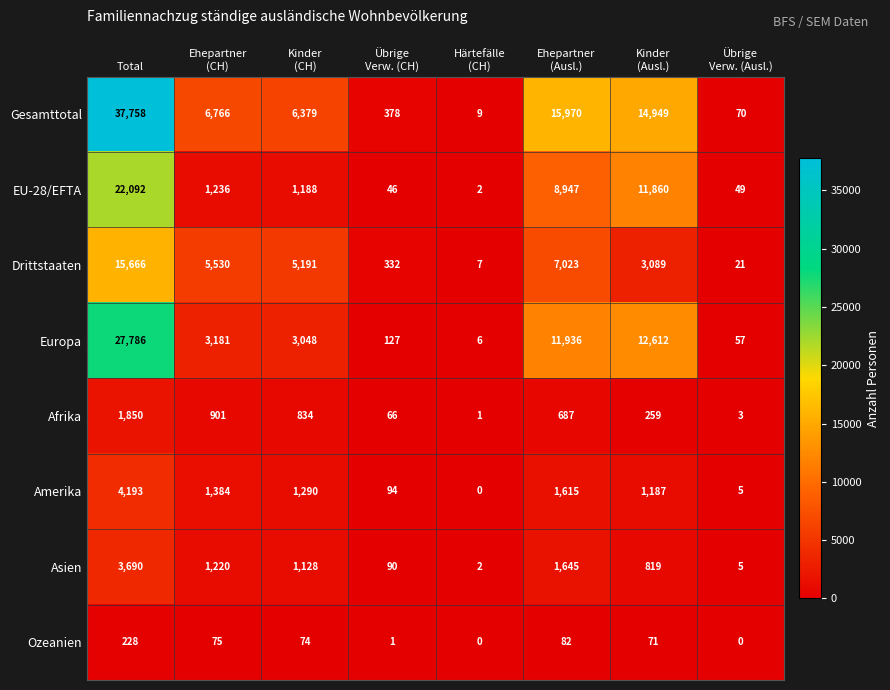

What is the difference between the second highest and minimum values in the Ozeanien series?

82